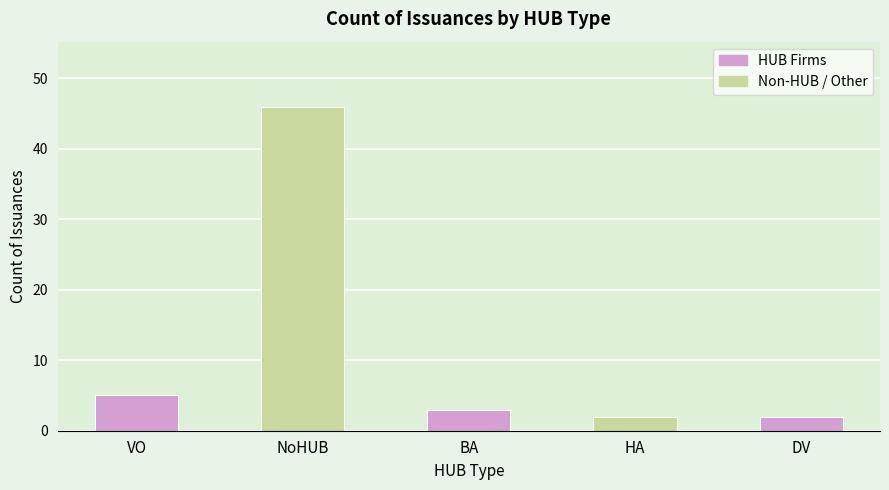

What position from the left is DV?

5